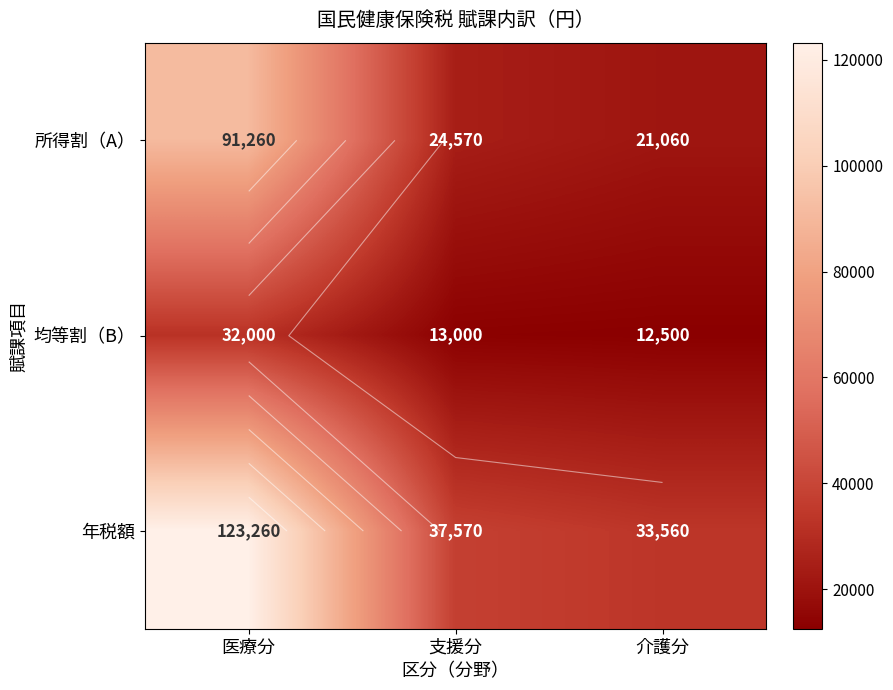

At which label does 均等割（B） first exceed 13000?

医療分